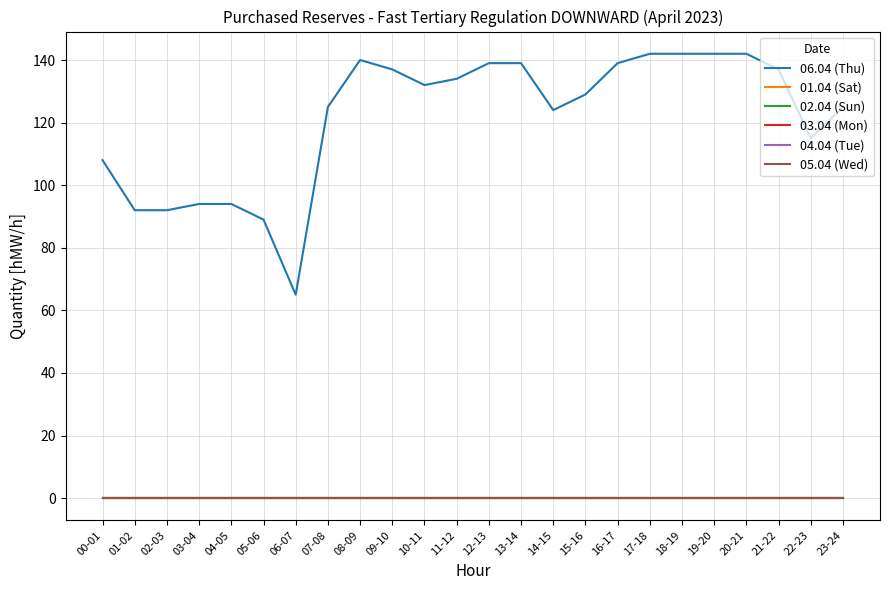

What is the label of the 8th point from the left?

07-08